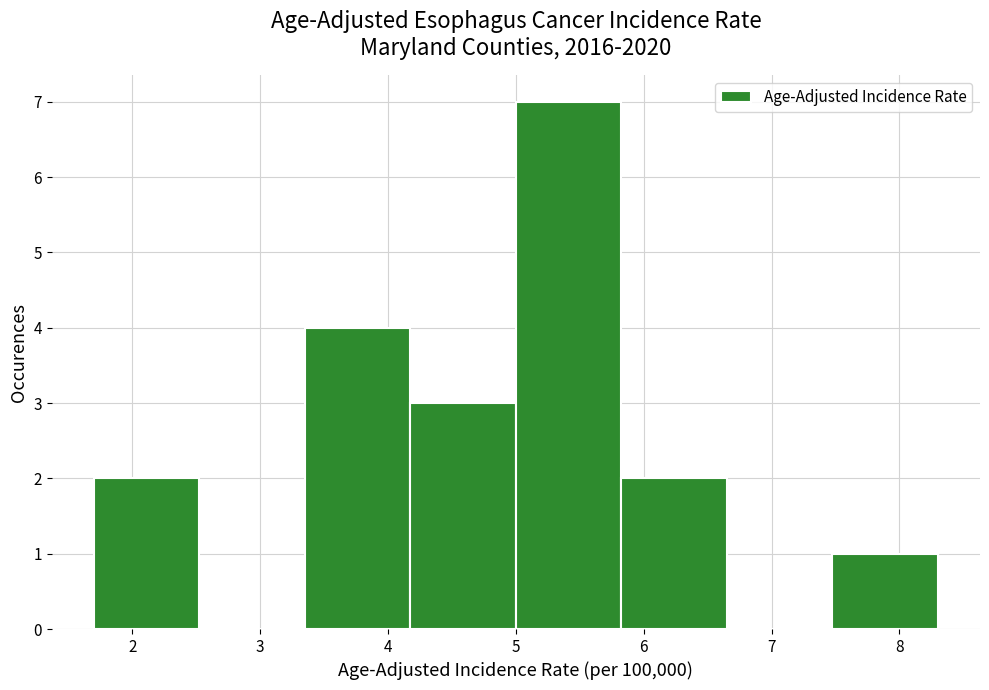

How tall is the bar that spans 7.5 to 8.3 on the x-axis? Neither the bar edges nor the heights are printed on the chart, so give them approximately, as read against the axes.

1